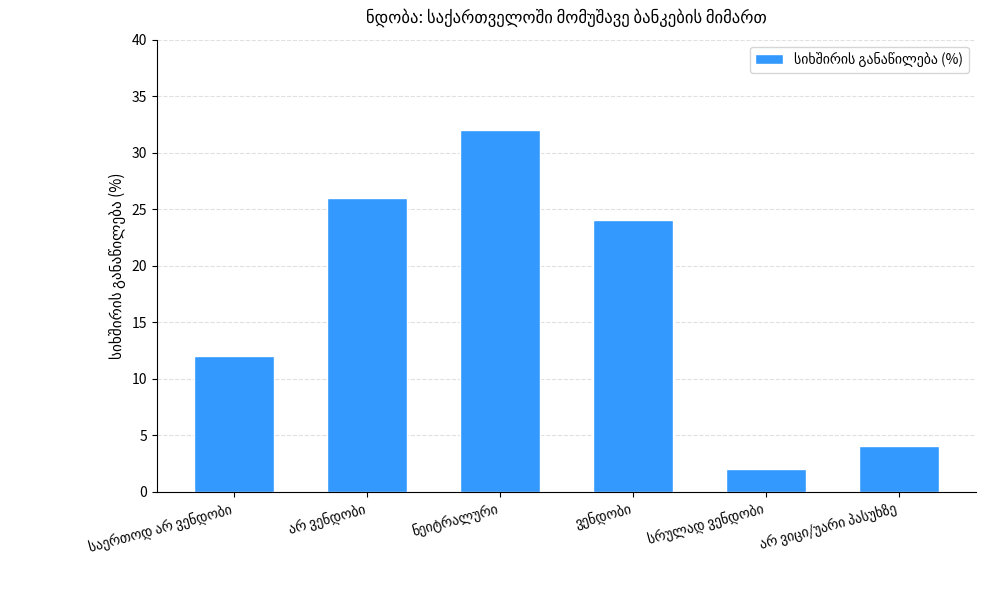

What is the greatest value displayed?

32